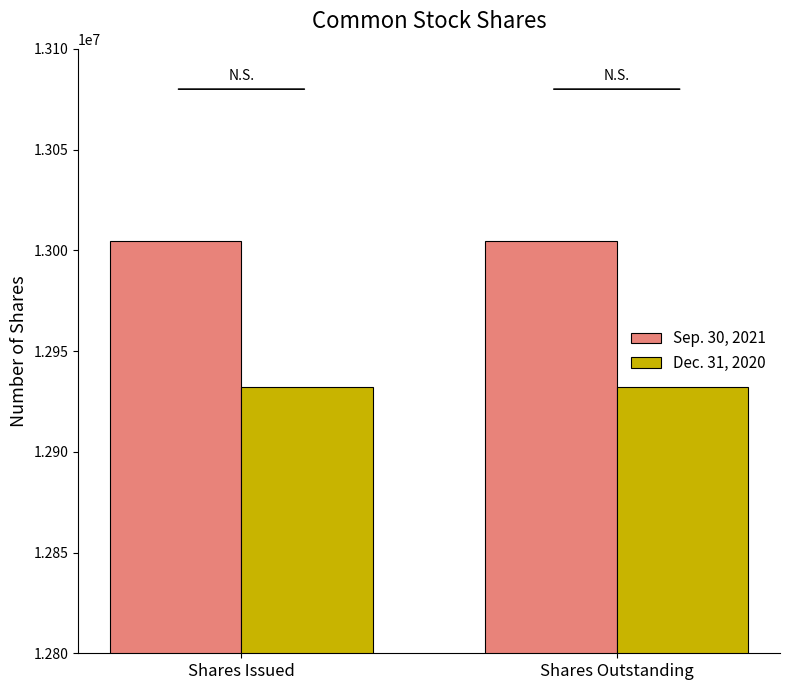

What is the maximum value shown in the chart?

13004578